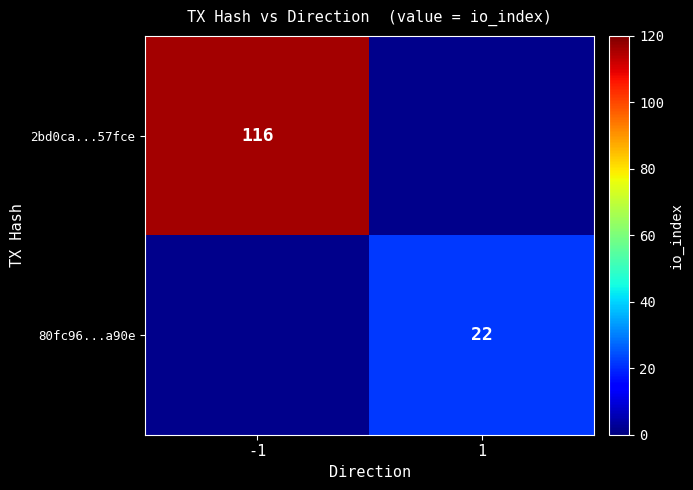

Which category has the lowest value across all series?

1